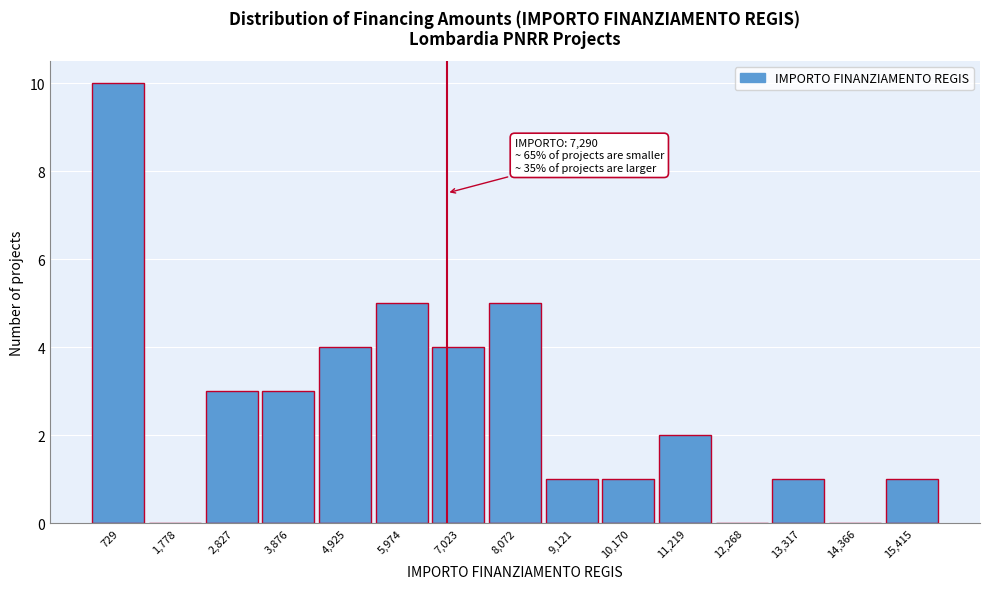

Reading left to right, list all the values displayed in this chart.

729=10	1,778=0	2,827=3	3,876=3	4,925=4	5,974=5	7,023=4	8,072=5	9,121=1	10,170=1	11,219=2	12,268=0	13,317=1	14,366=0	15,415=1